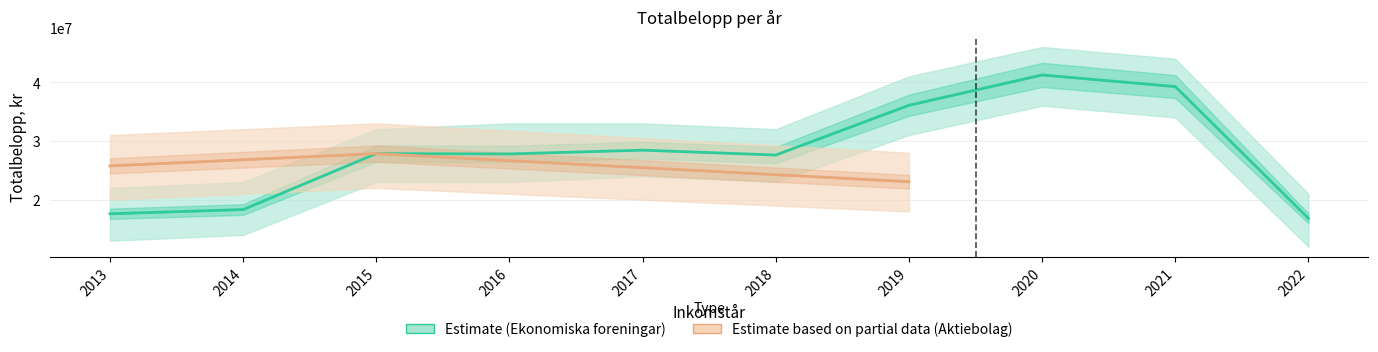

At which category does the chart reach its peak across all series?

2020